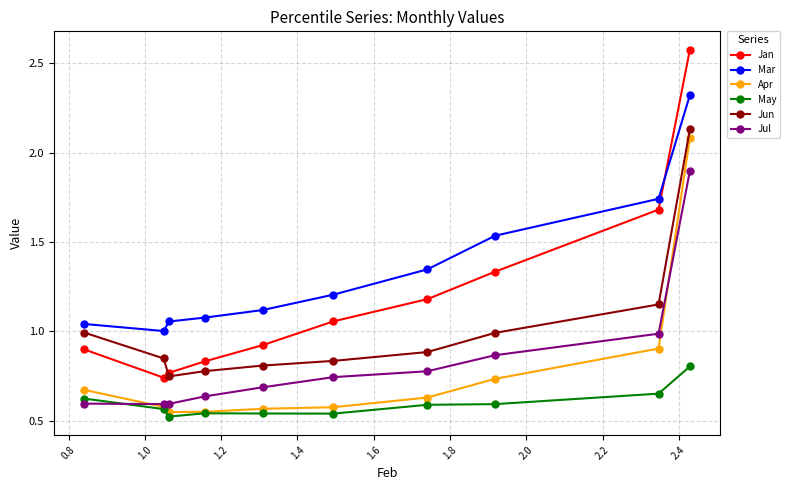

True or false: Jan has more than 2 points higher than both neighbors.

False